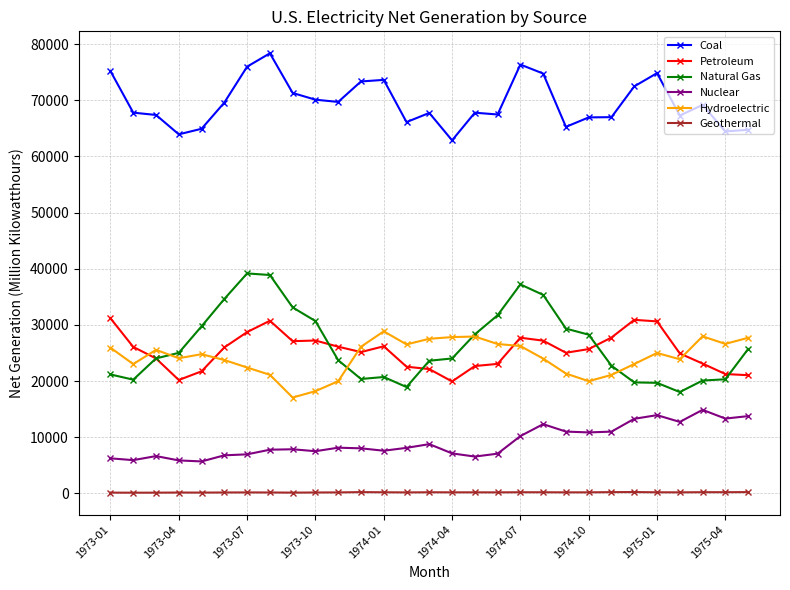

Does the chart have visible grid lines?

Yes